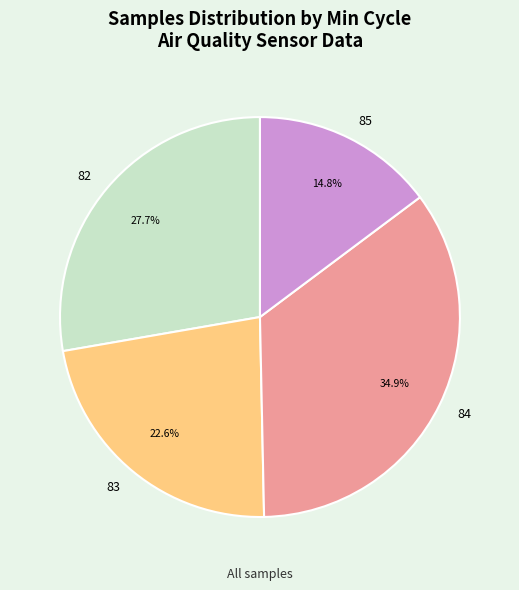

How many segments does this pie chart have?

4